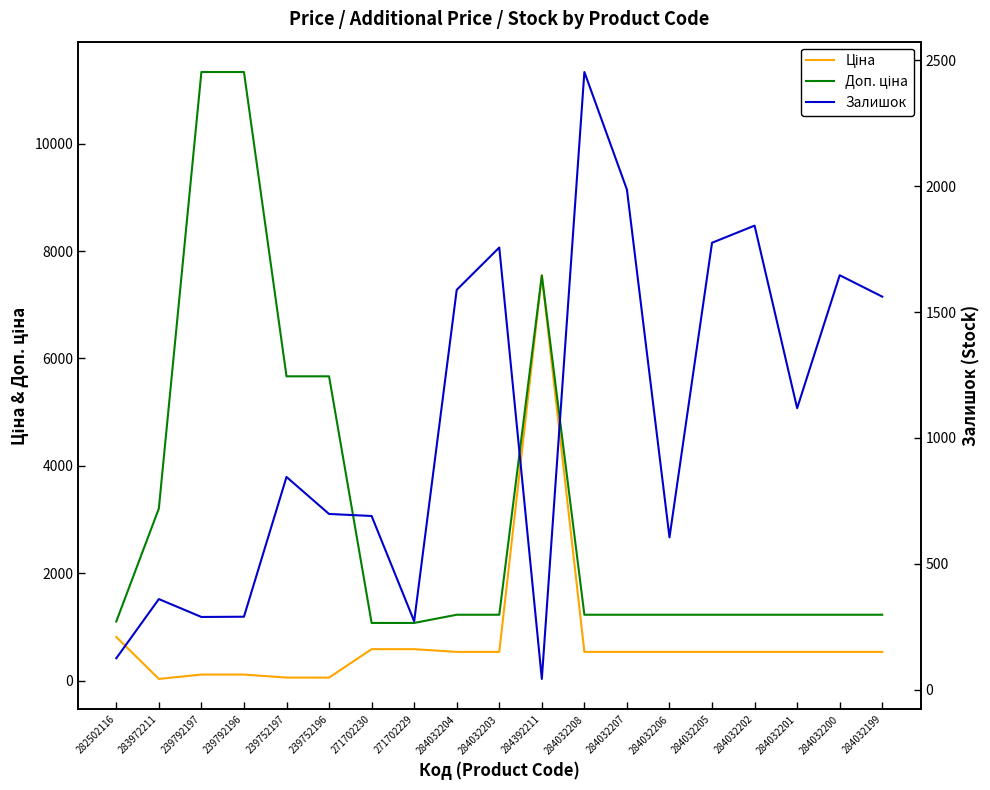

True or false: Залишок and Ціна intersect in this chart.

True